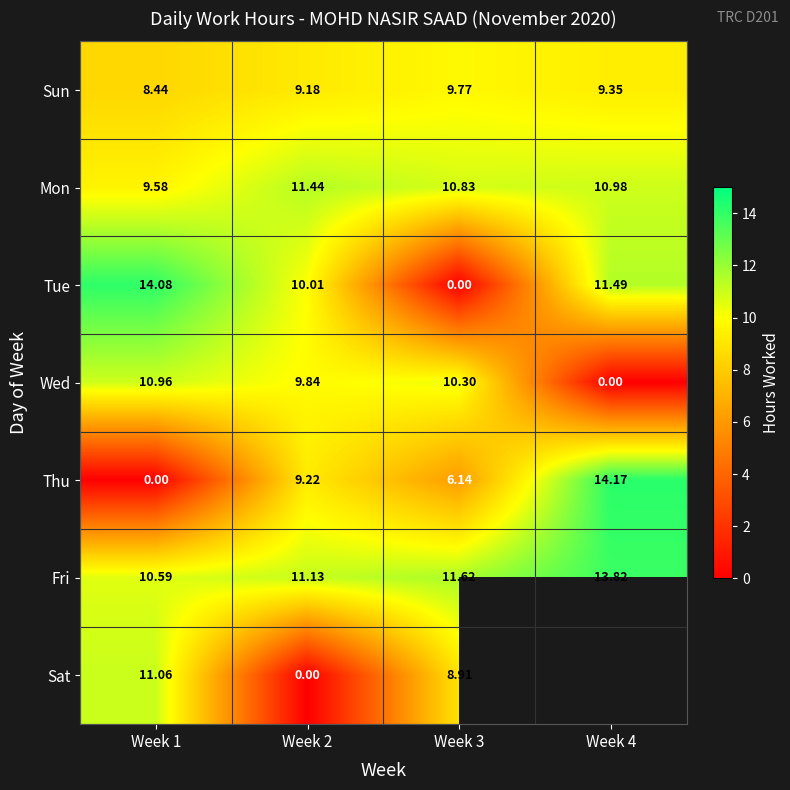

At how many categories does at least one series exceed 9?

4